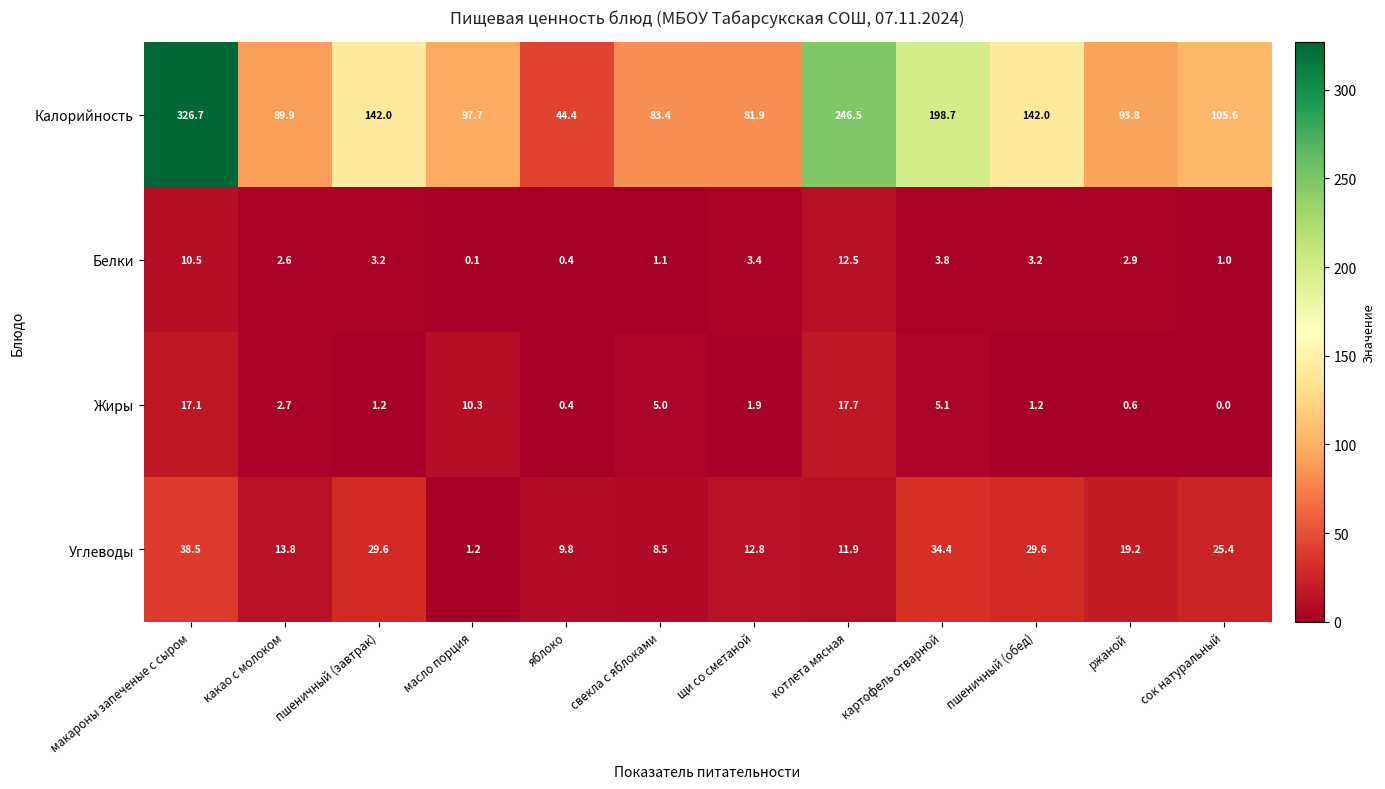

What is the maximum value for Калорийность?

326.7